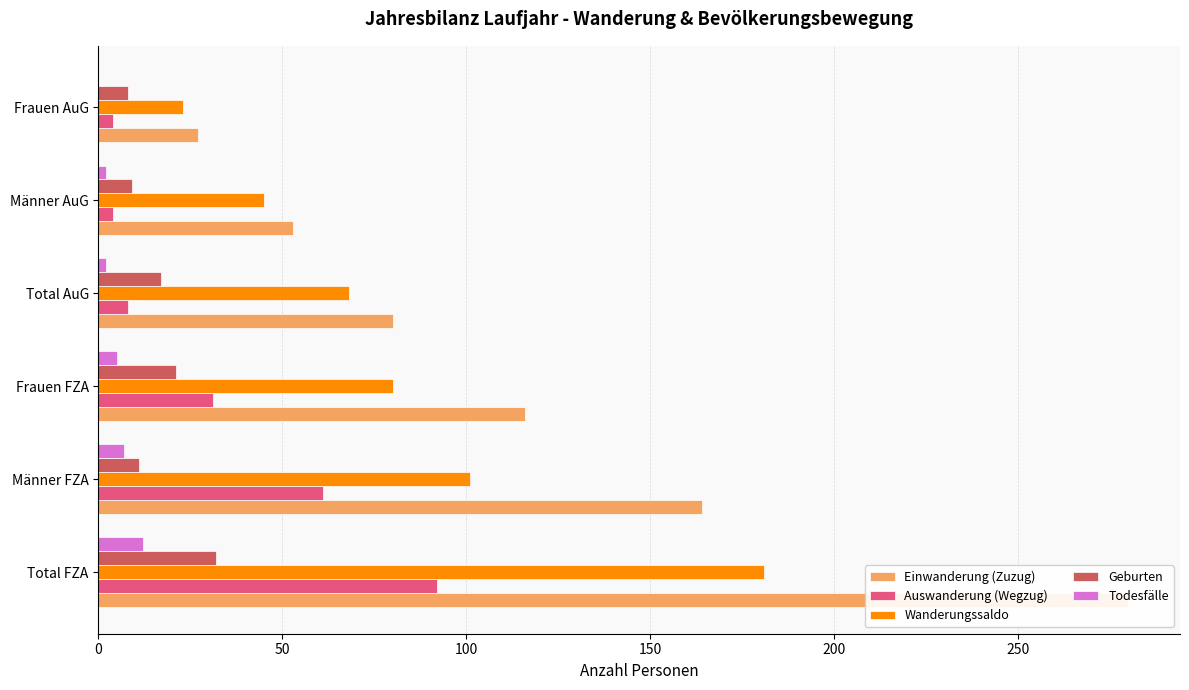

At how many categories does at least one series exceed 236?

1